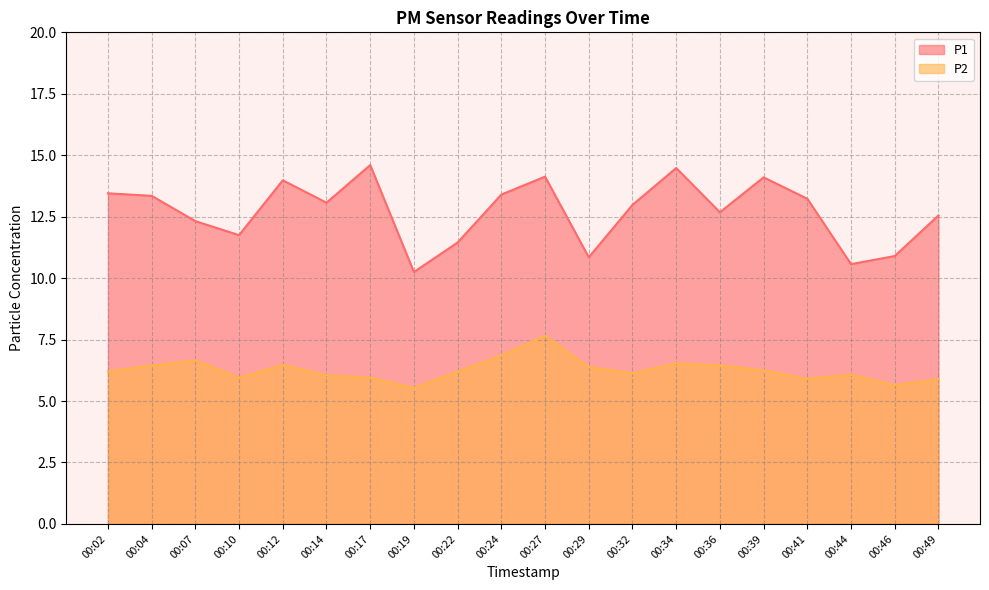

How many interior local valleys does the P1 series have?

6